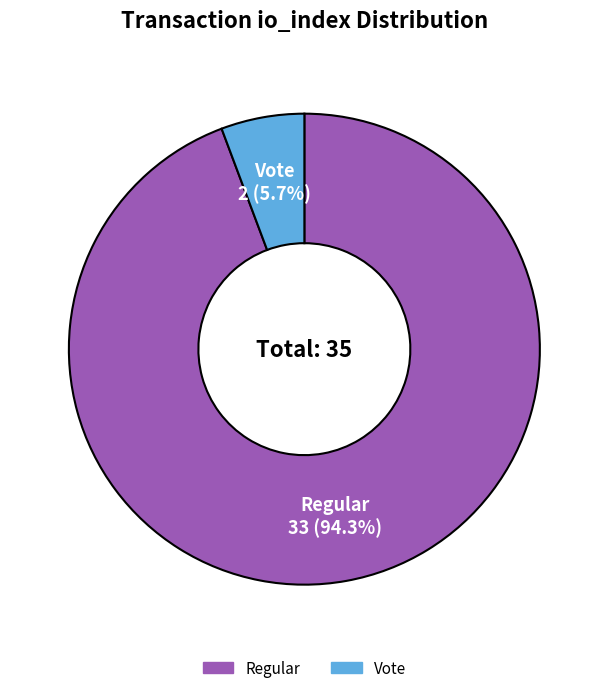

Is there any slice that represents more than half of the pie?

Yes